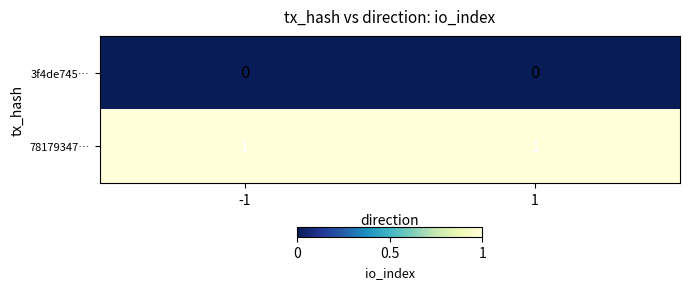

The 78179347… series shows 1 at 1. True or false?

True